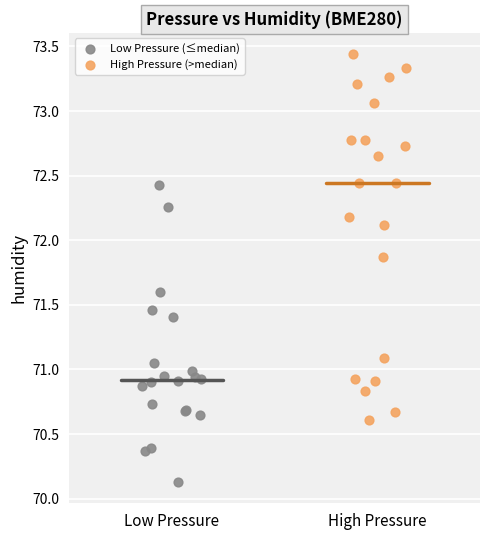

Which series has the widest spread of Y values?

High Pressure (>median)